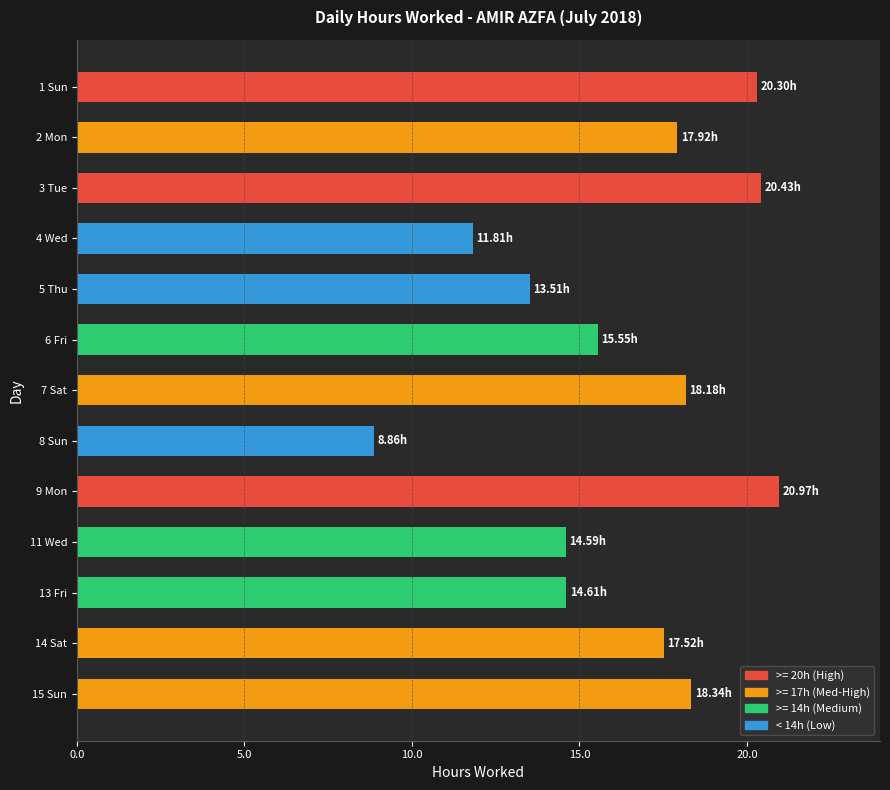

What is the ratio of the value at 7 Sat to the value at 4 Wed?

1.5